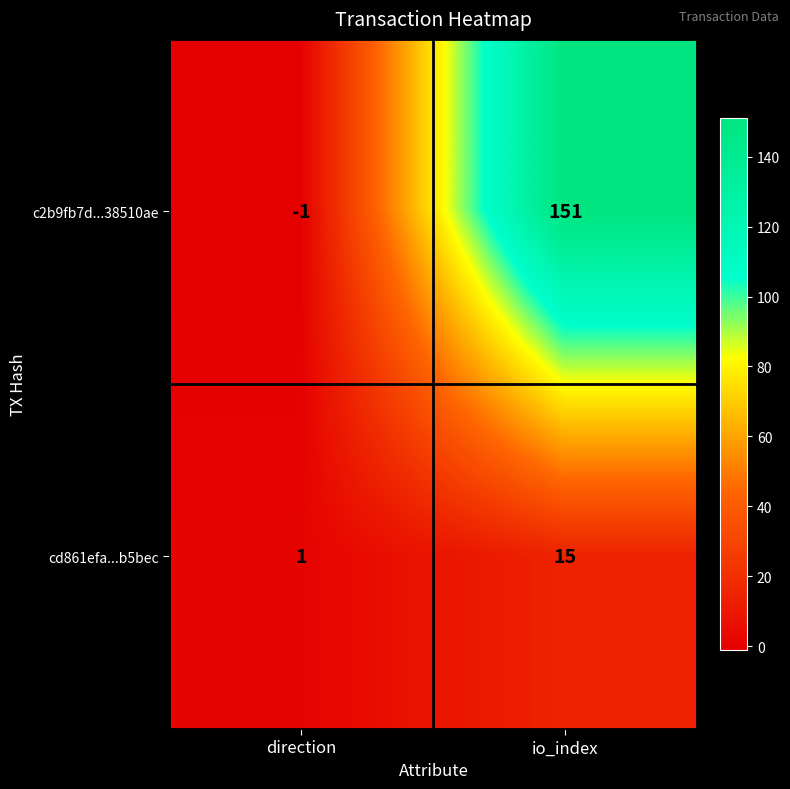

List the series in order of their overall mean, highest first.

c2b9fb7d...38510ae, cd861efa...b5bec